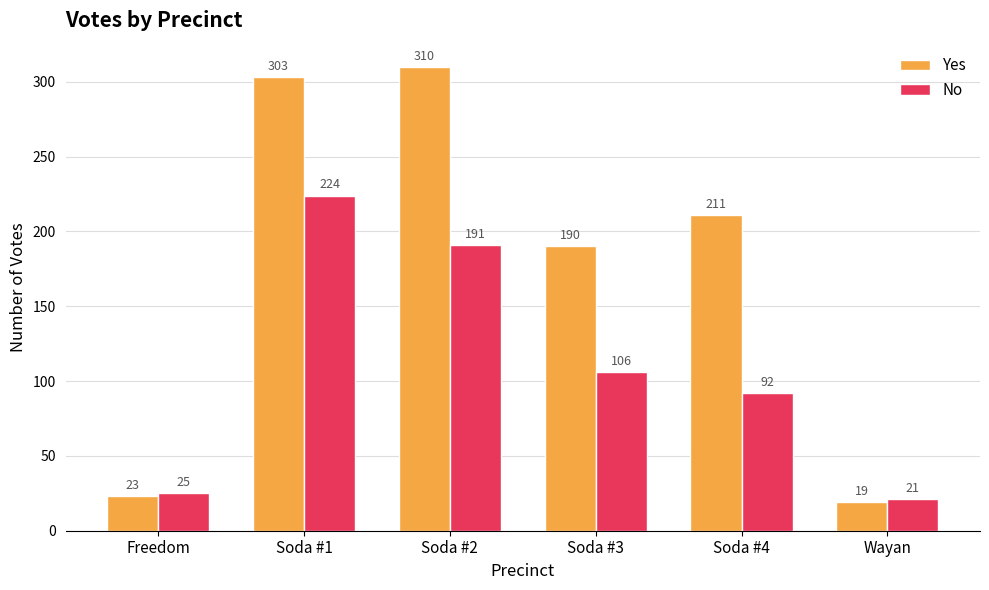

What are all the series names shown in the legend?

Yes, No